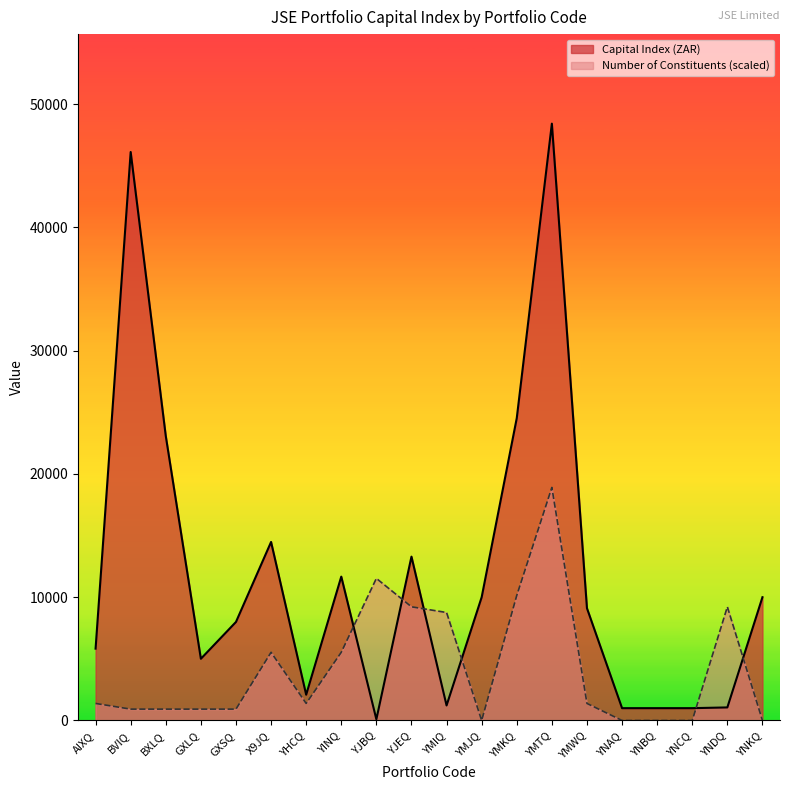

True or false: Number of Constituents has a value of 922.1 at BVIQ.

True